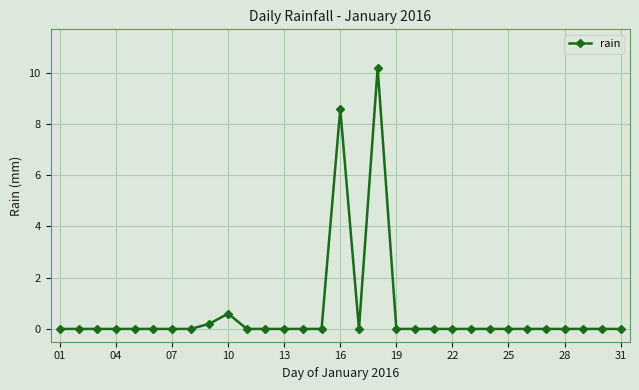

True or false: the data has more than 0 interior local peaks.

True